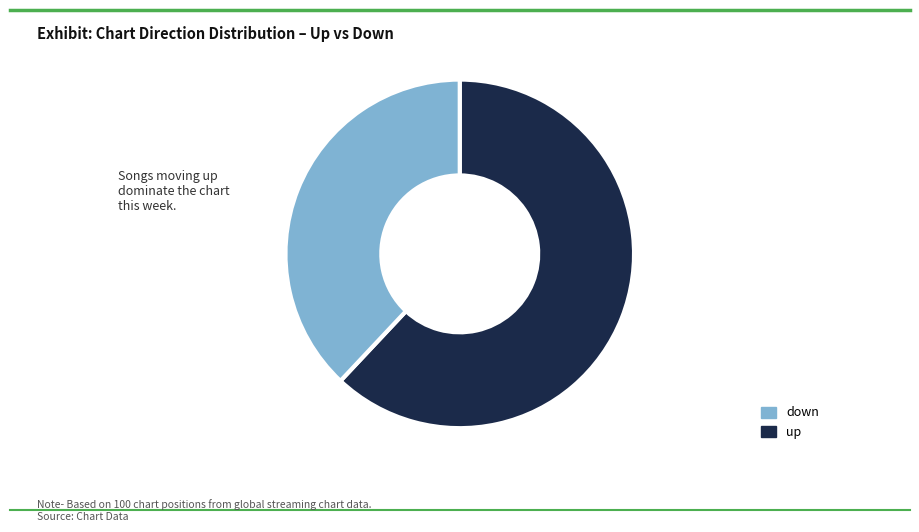

To the nearest percent, what is the average slice percentage?

50%